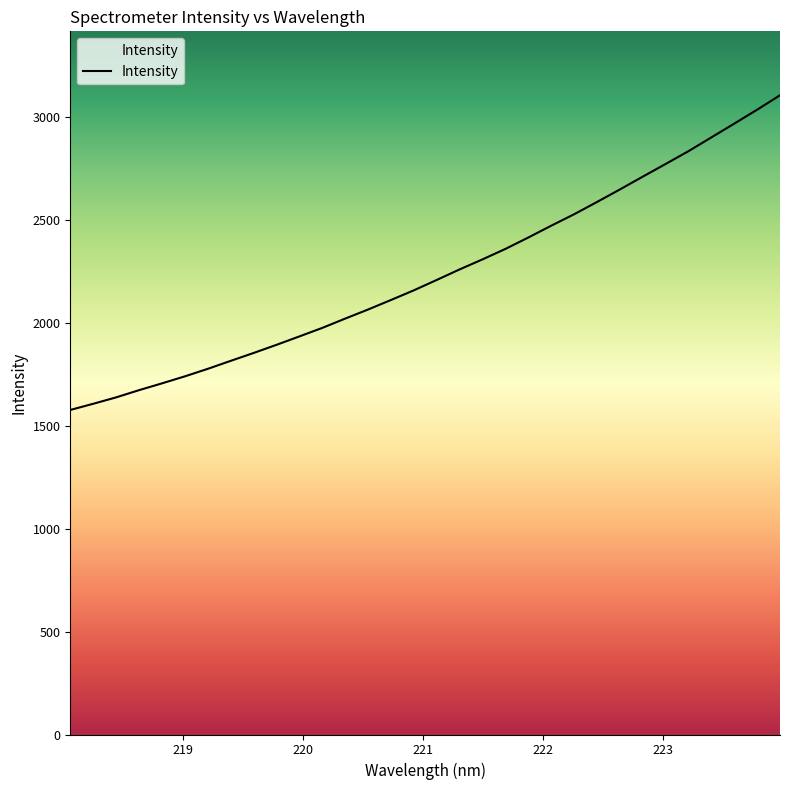

What is the sum of all values?

71660.3